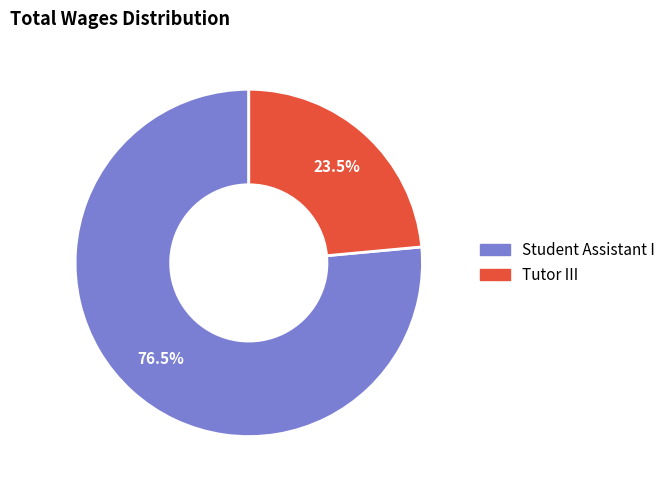

Rank the categories by value from lowest to highest.

Tutor III, Student Assistant I